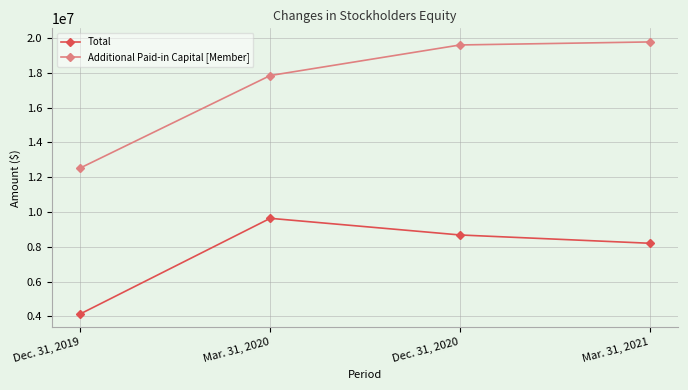

At how many categories does at least one series exceed 5270420?

4